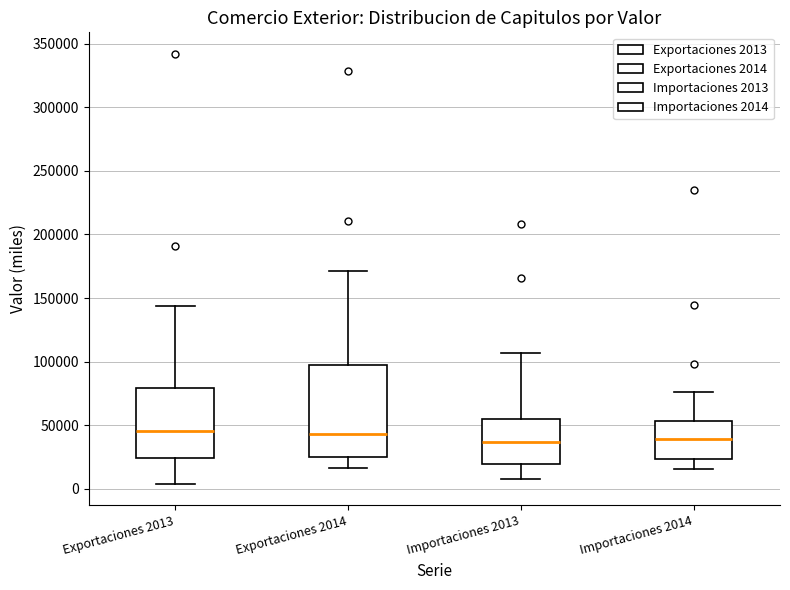

Where is the lower edge of the box for Importaciones 2013 on the y-axis? The values are not printed on the chart, so give them approximately, as read against the axis.

20000